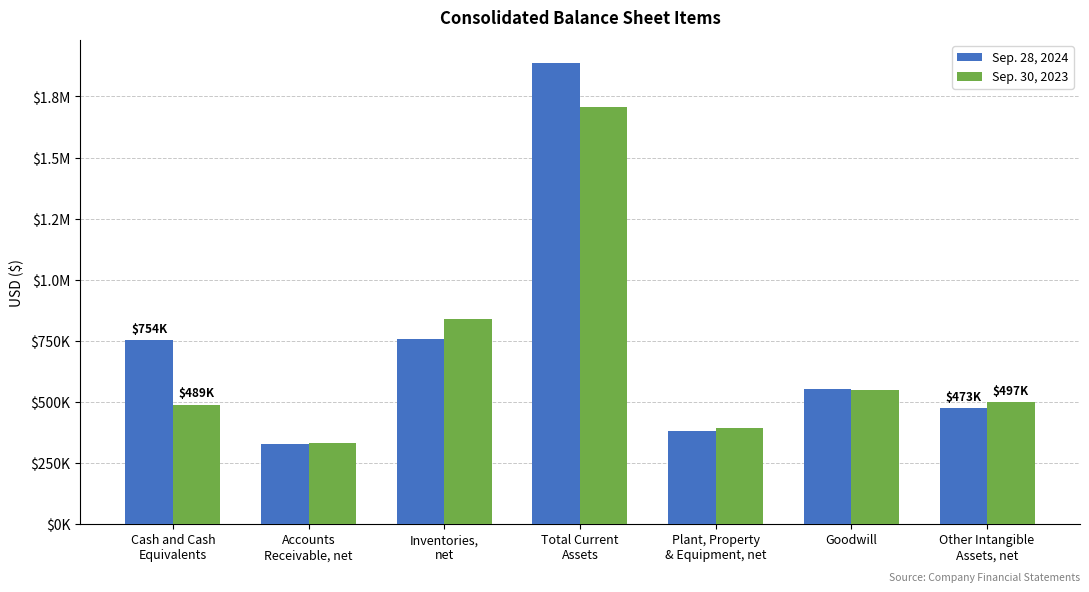

Are the bars horizontal?

No